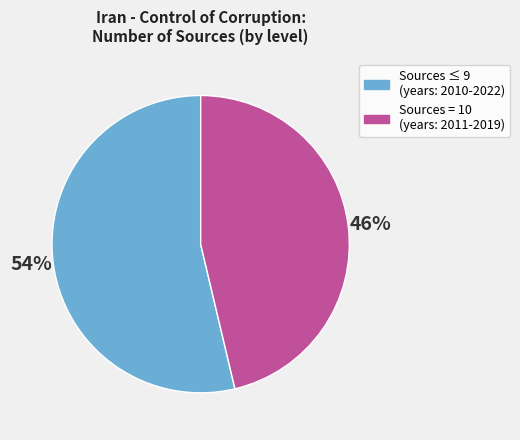

To the nearest percent, what is the average slice percentage?

50%